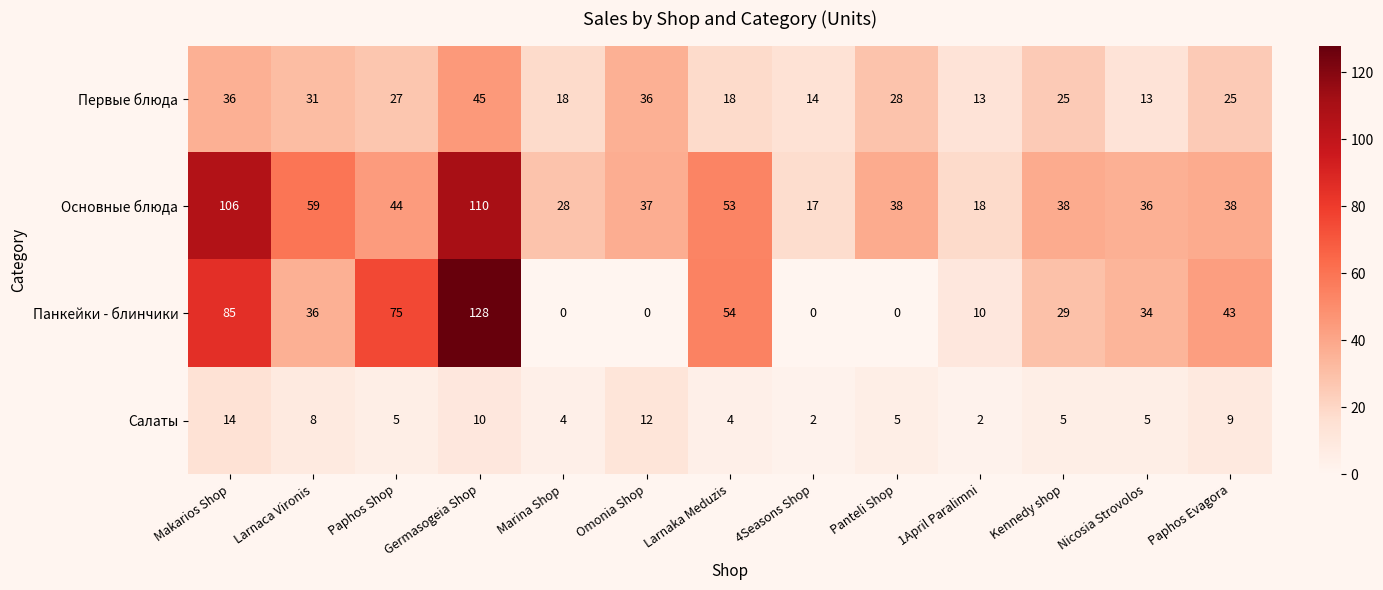

What value does the Первые блюда series have at Larnaka Meduzis?

18